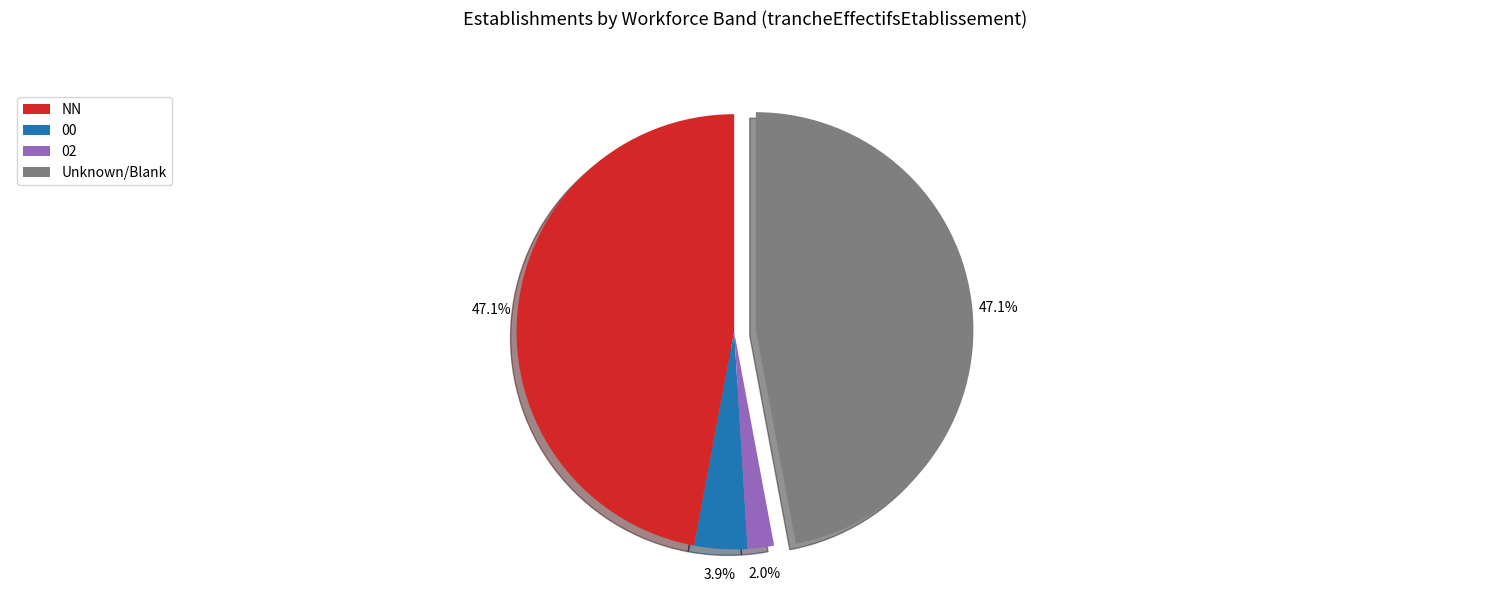

Count the number of slices in the pie.

4